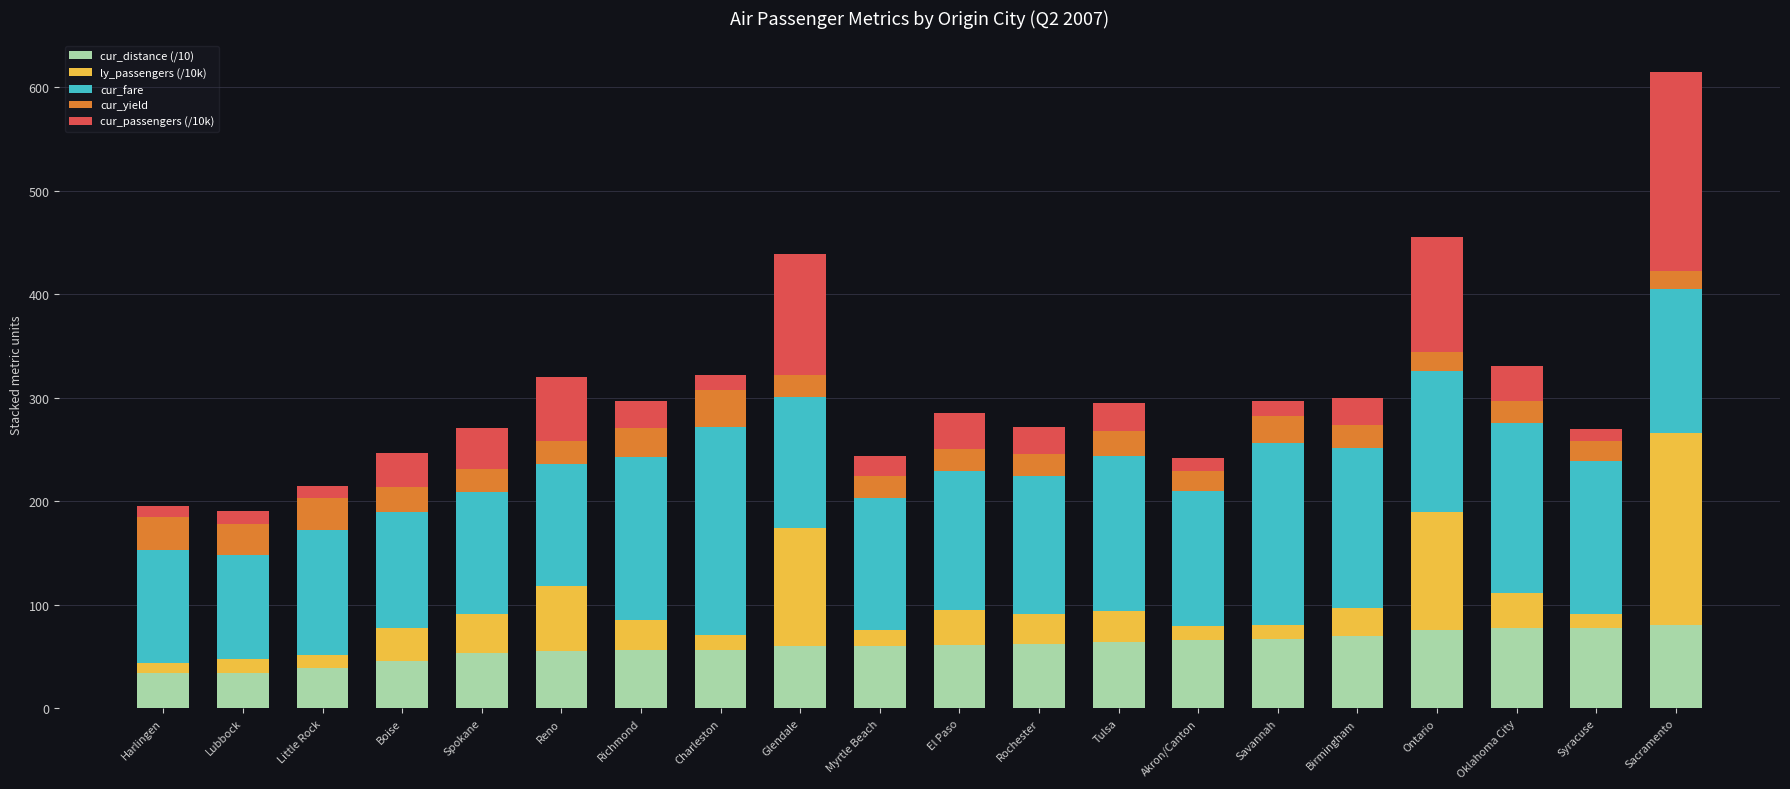

At which category is the sum across all series the highest?

Sacramento